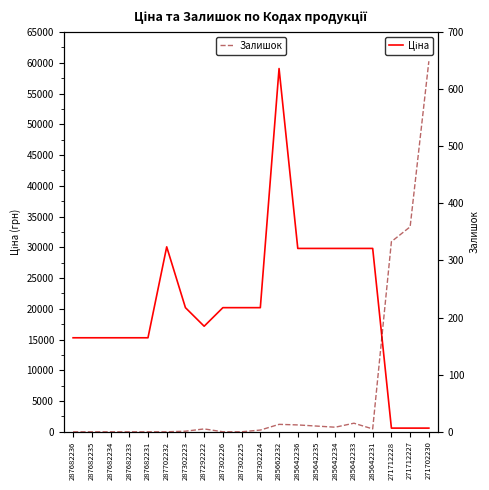

True or false: Ціна has a value of 27021.9 at 287302225.

False